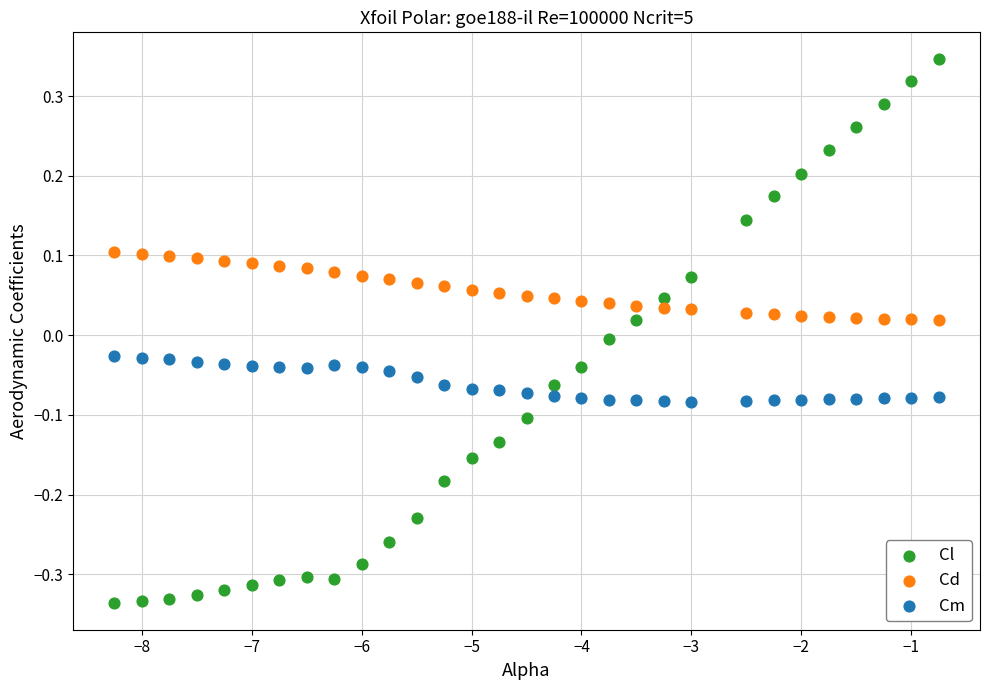

Across all data points, what is the range of X values (max minus min)?

7.5